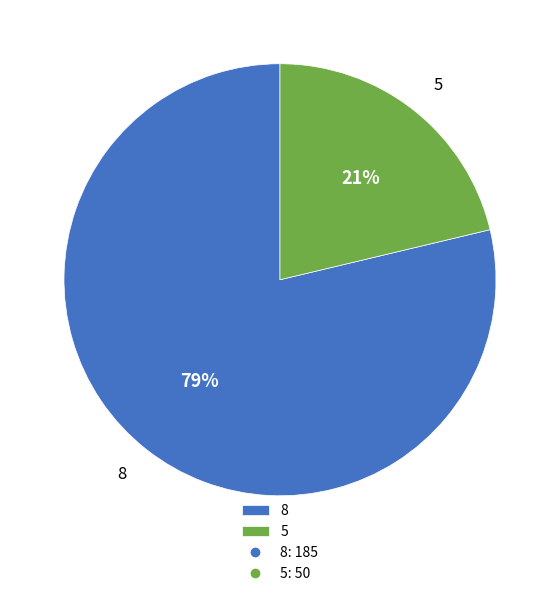

What is the largest slice in the pie chart?

8